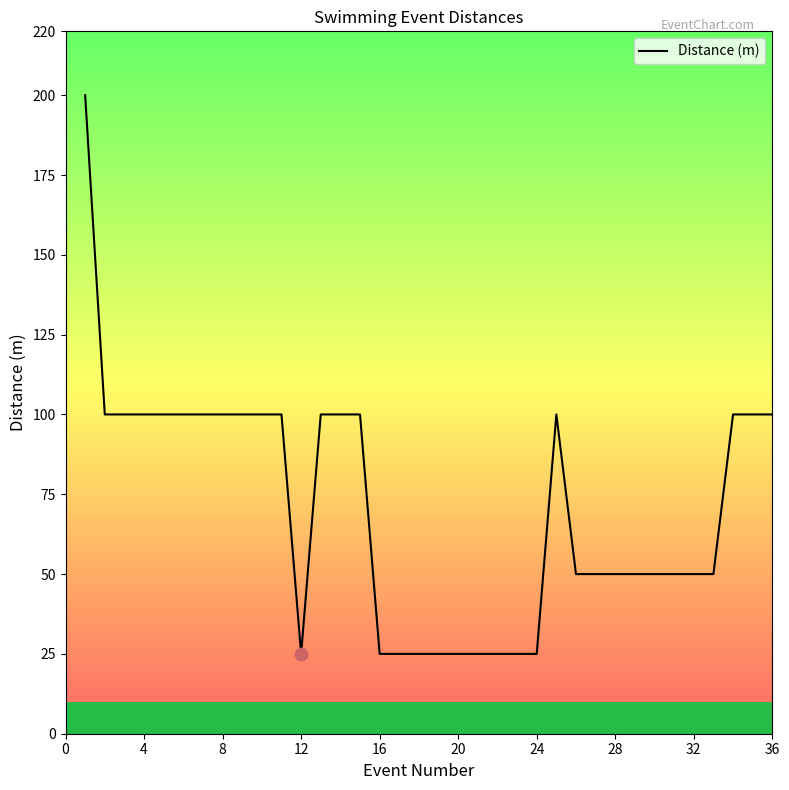

What is the smallest value displayed?

25